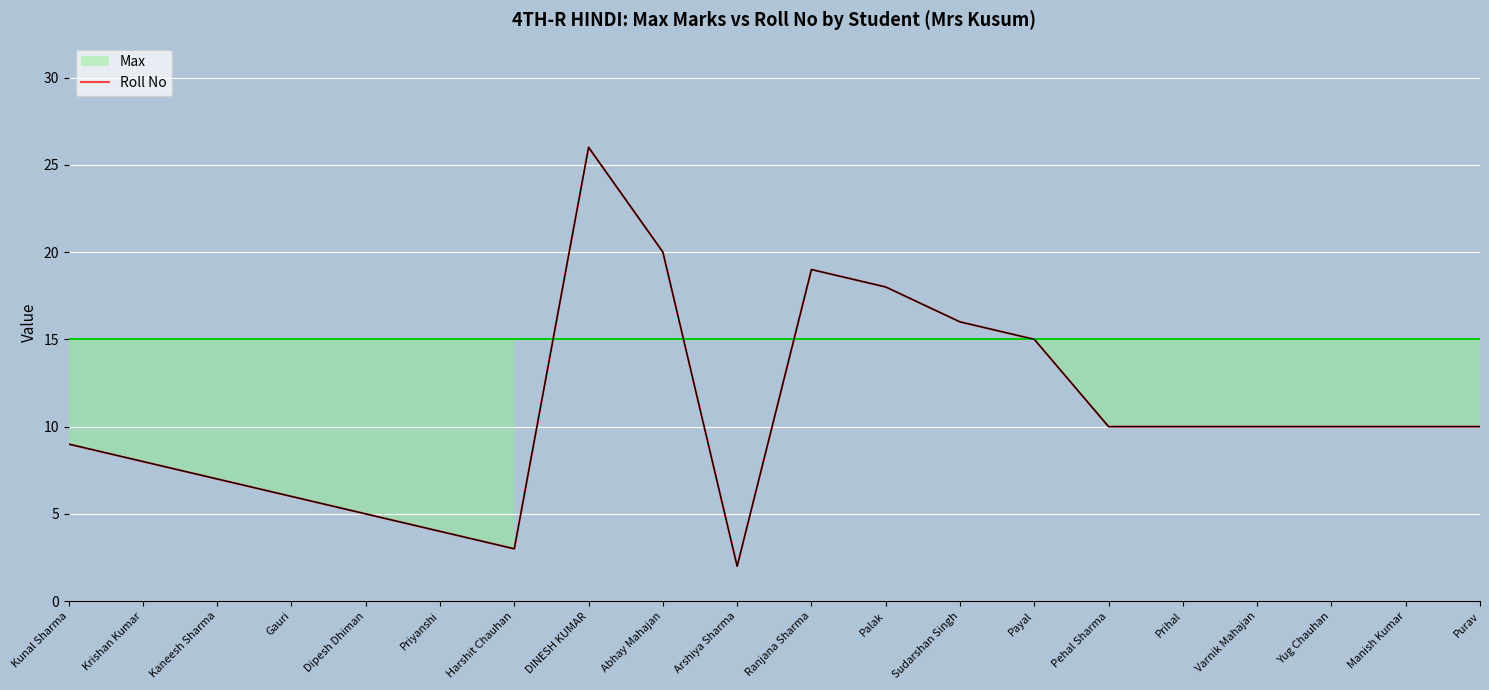

True or false: there are more than 0 points higher than both neighbors.

True